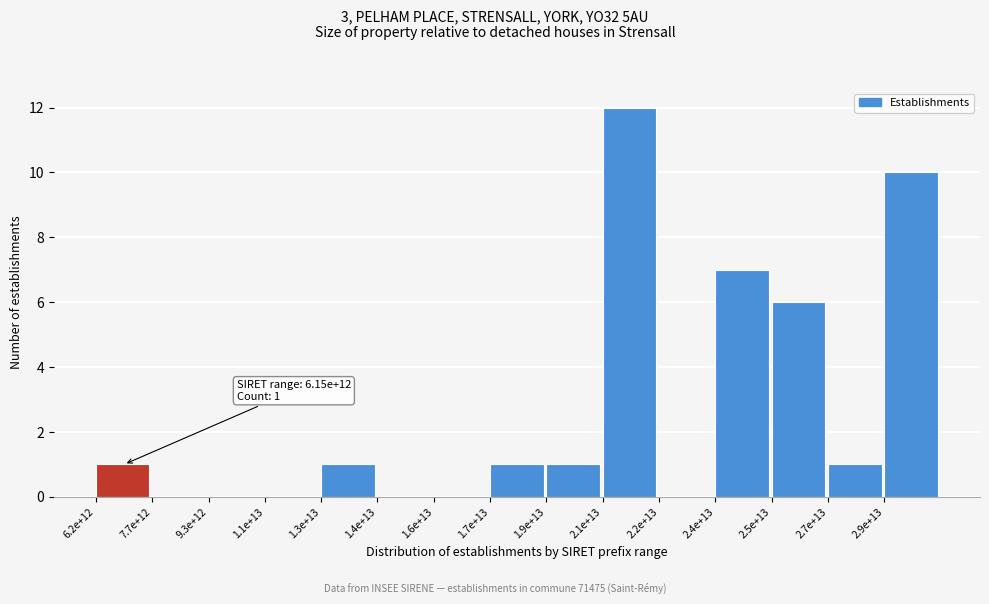

Reading left to right, transcribe all the data shown in this chart.

6.2e+12=1	7.7e+12=0	9.3e+12=0	1.1e+13=0	1.3e+13=1	1.4e+13=0	1.6e+13=0	1.7e+13=1	1.9e+13=1	2.1e+13=12	2.2e+13=0	2.4e+13=7	2.5e+13=6	2.7e+13=1	2.9e+13=10